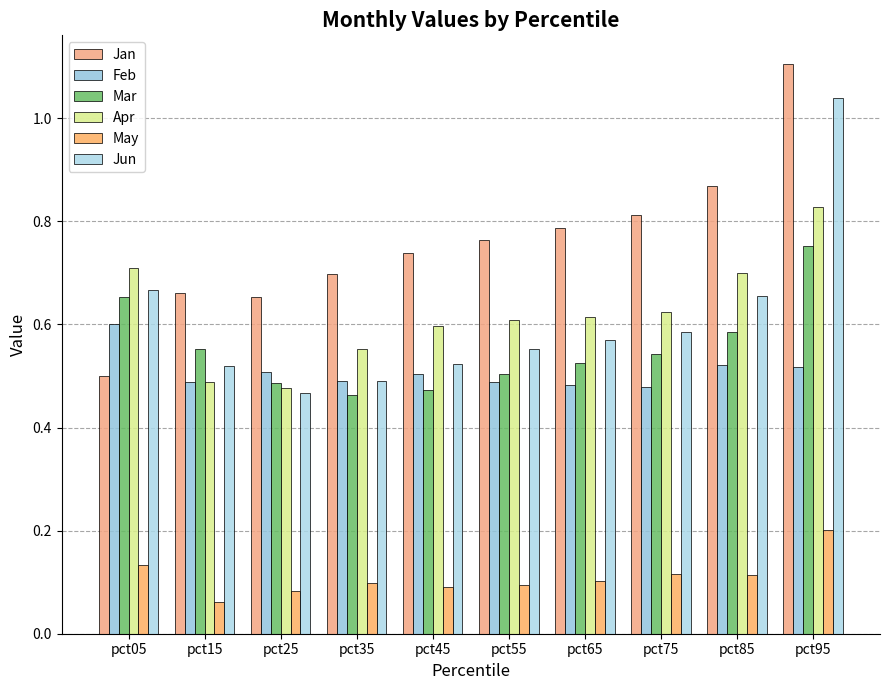

How many bars are there in total?

60